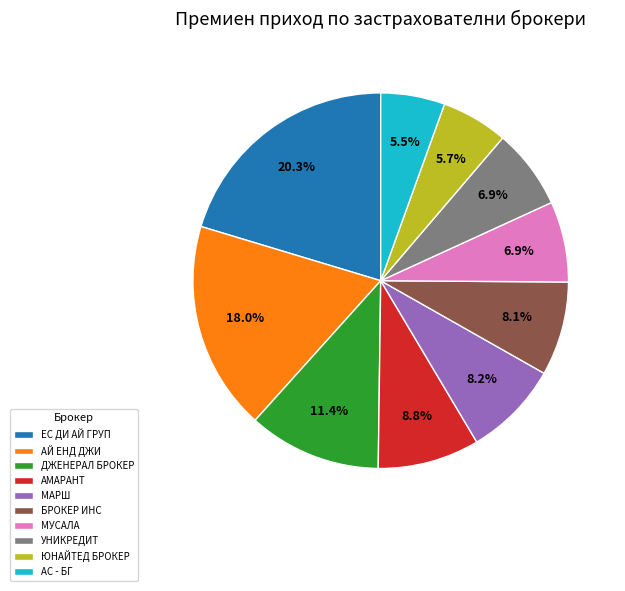

Is there a majority slice in this chart?

No